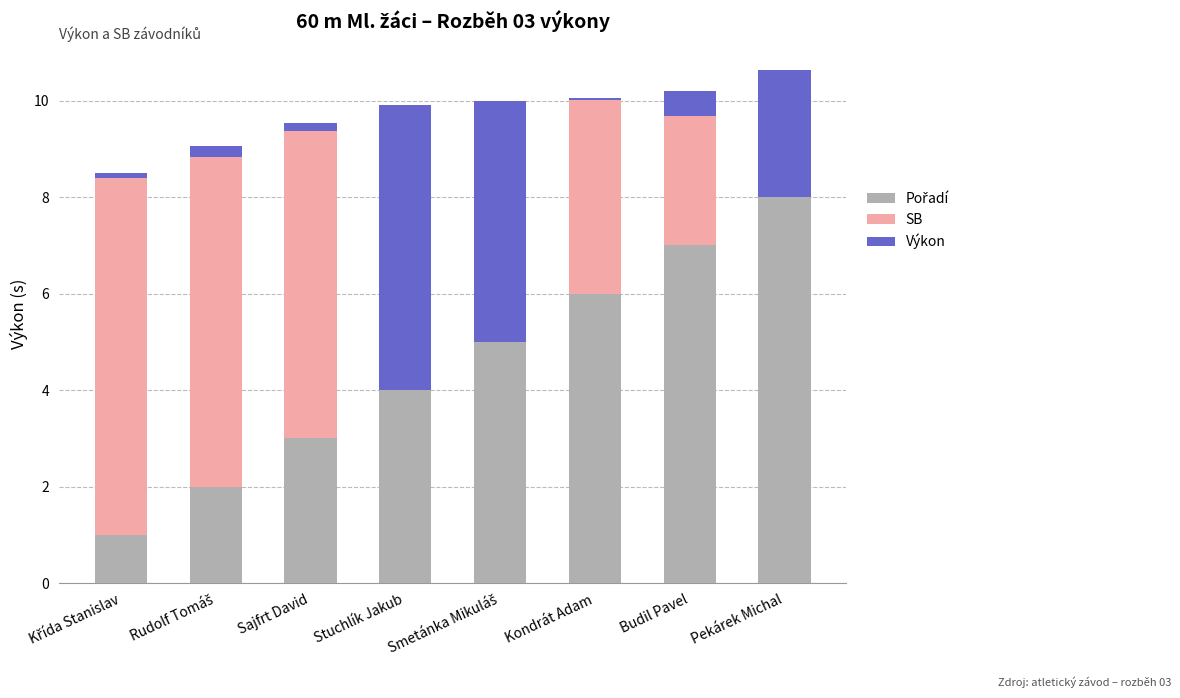

What position from the right is Budil Pavel?

2